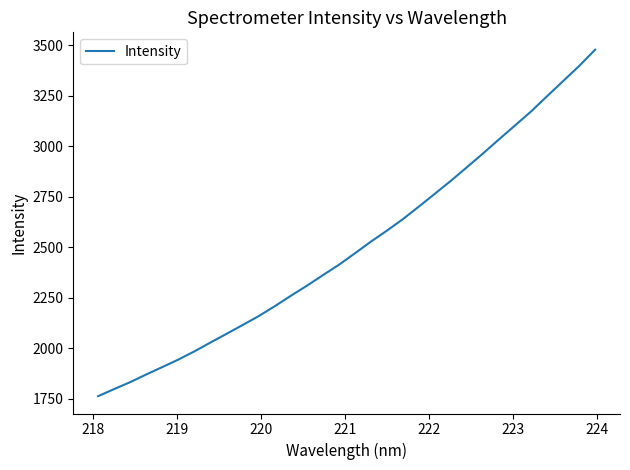

Does the chart display data point markers on the line(s)?

No